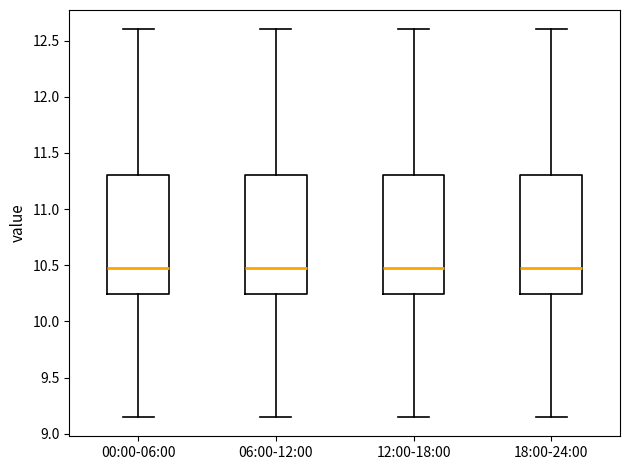

Where does the lower whisker of the box for 18:00-24:00 end on the y-axis? The values are not printed on the chart, so give them approximately, as read against the axis.

9.15